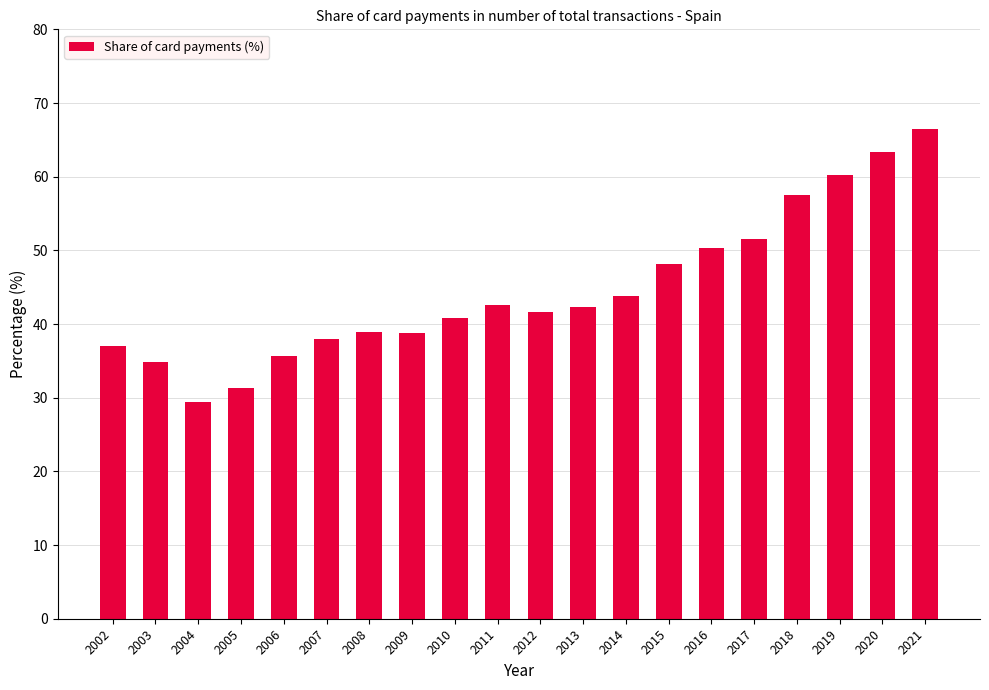

Where is the data nearest to the value 47?

2015